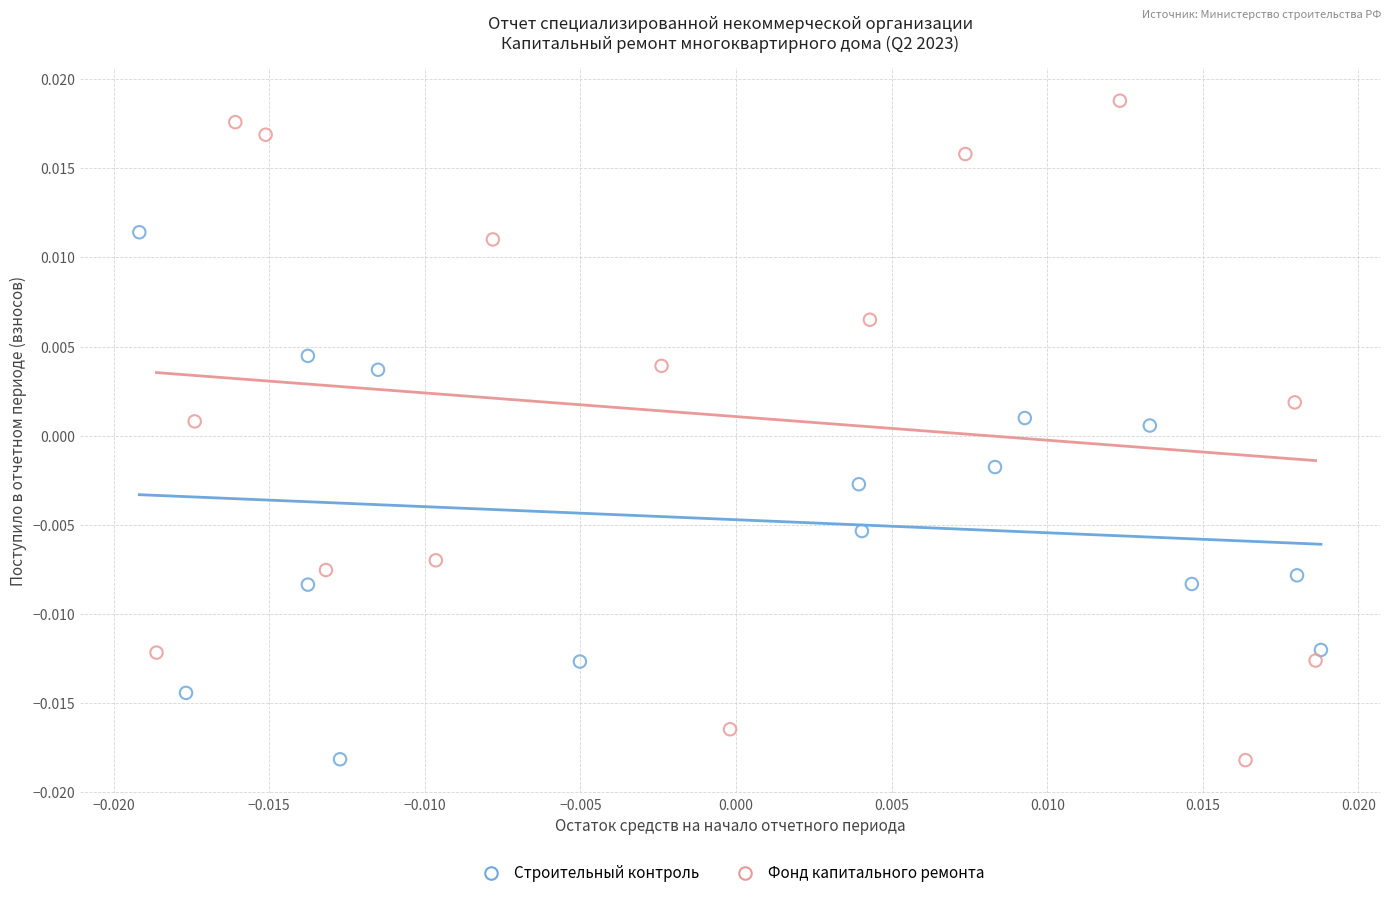

Which series reaches the maximum Y coordinate?

Фонд капитального ремонта